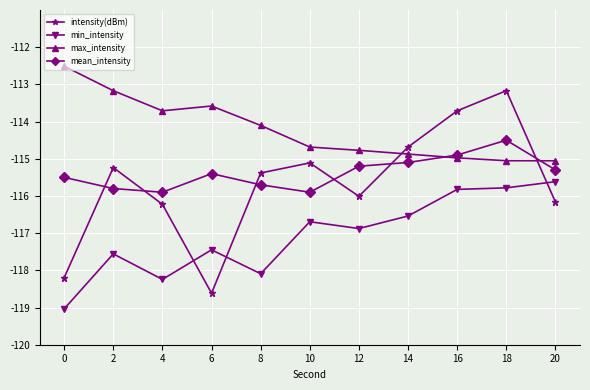

True or false: max_intensity has a value of -178.9 at 14.

False